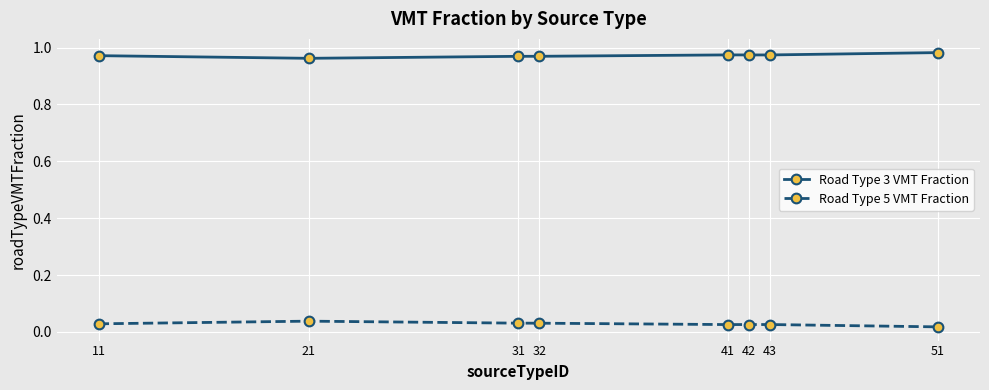

How many distinct data groups are displayed?

2